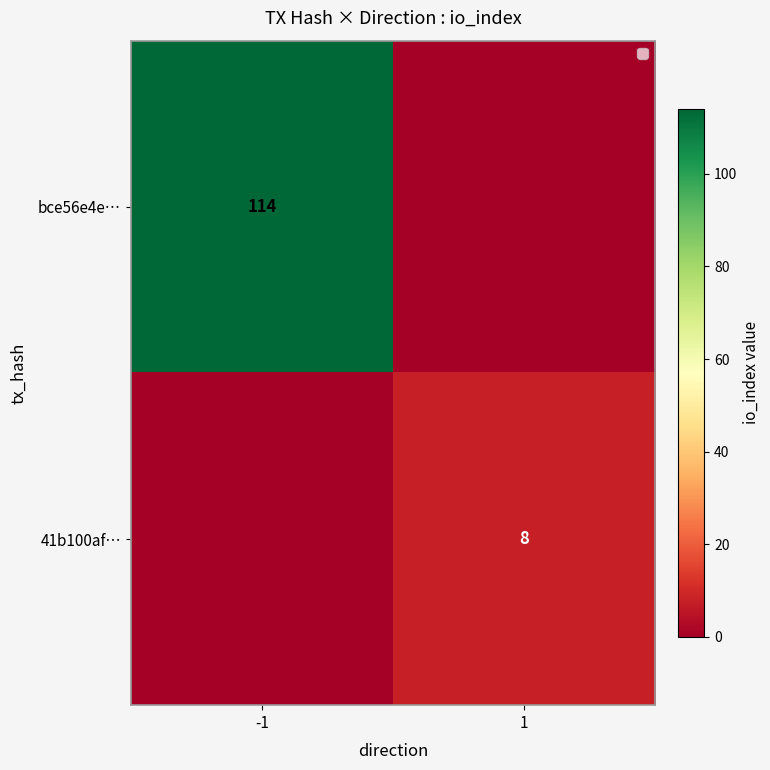

The value of 41b100af… at 1 is 8. True or false?

True